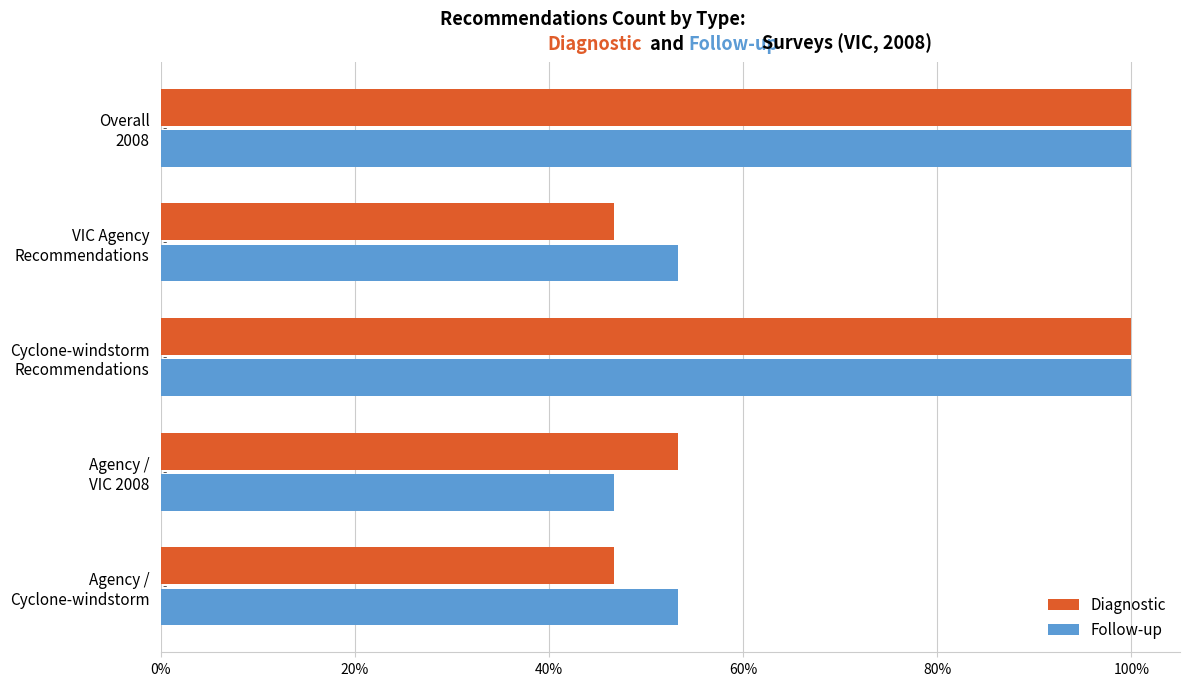

What are all the series names shown in the legend?

Diagnostic, Follow-up